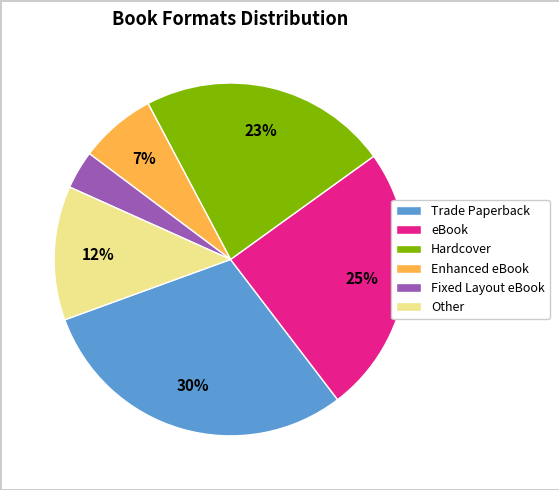

Is it true that Enhanced eBook is 1% of the pie?

False